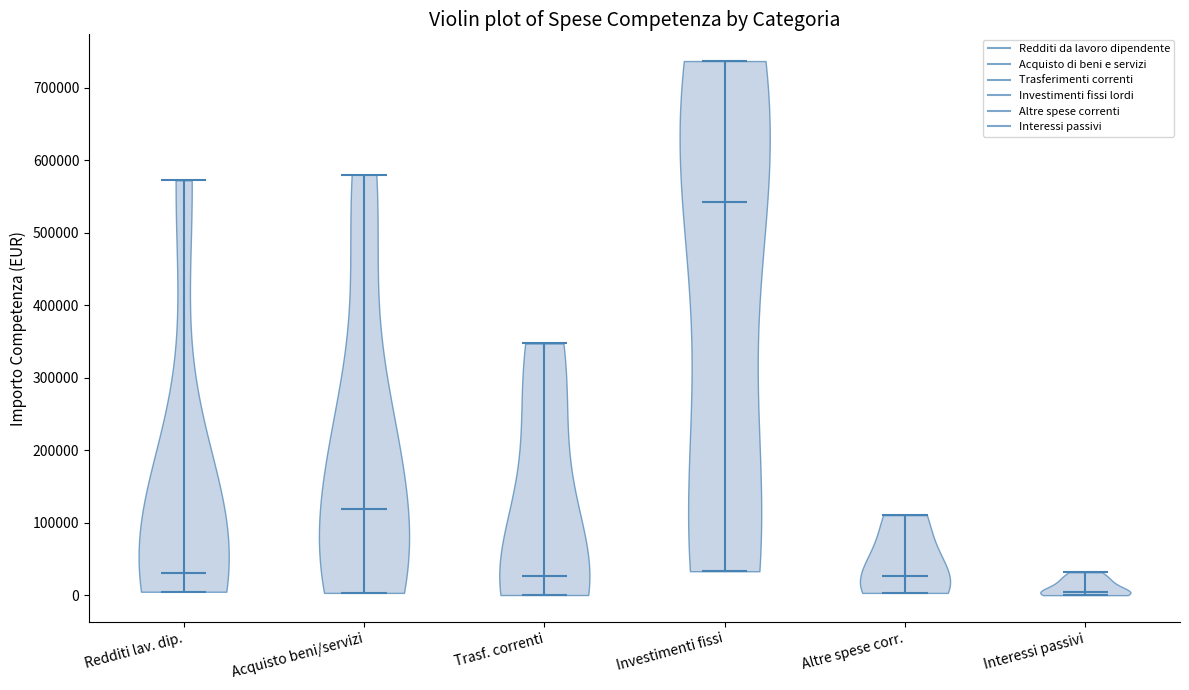

Reading left to right, read every violin against the y-axis: where its median line is, and the lowest and highest points it reaches. The values are not printed on the chart, so give them approximately, as read against the axis.

Redditi lav. dip.: median line 30000, lowest point 0, highest point 570000
Acquisto beni/servizi: median line 120000, lowest point 0, highest point 580000
Trasf. correnti: median line 30000, lowest point 0, highest point 350000
Investimenti fissi: median line 540000, lowest point 30000, highest point 740000
Altre spese corr.: median line 30000, lowest point 0, highest point 110000
Interessi passivi: median line 0, lowest point 0, highest point 30000